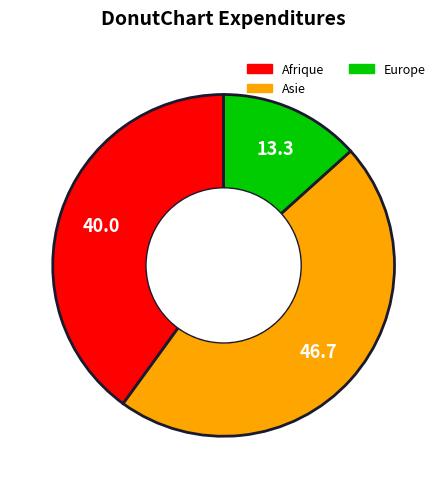

Rank the categories by value from lowest to highest.

Europe, Afrique, Asie